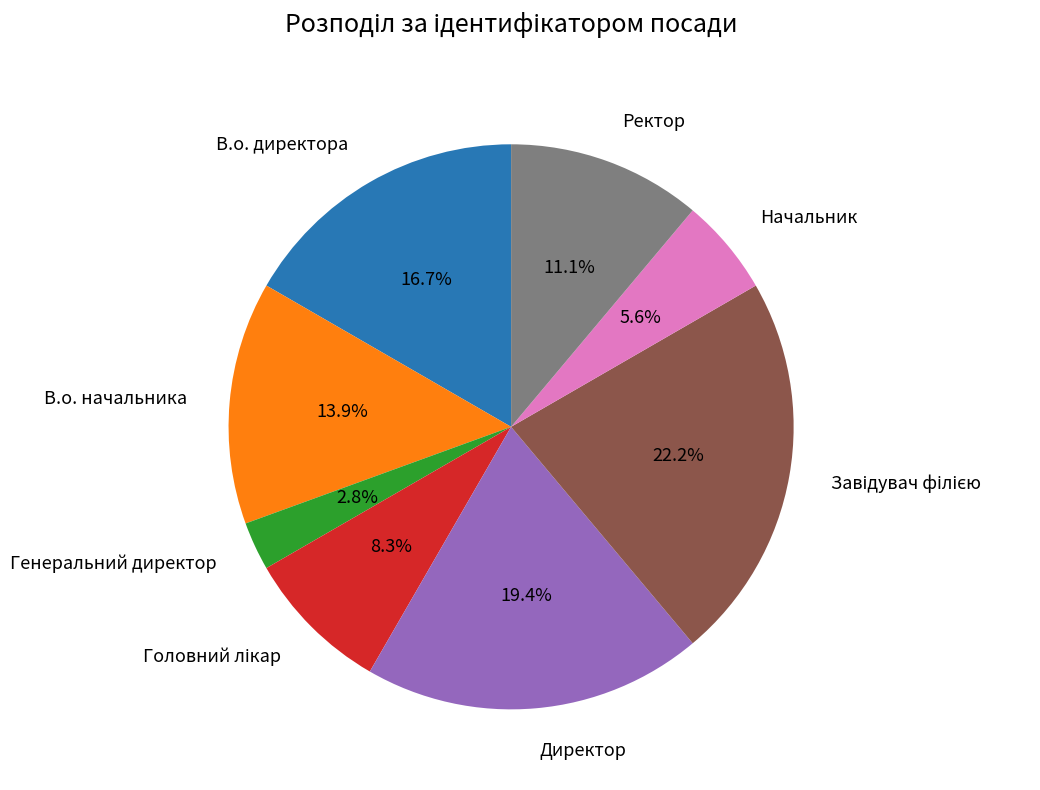

Count the number of slices in the pie.

8